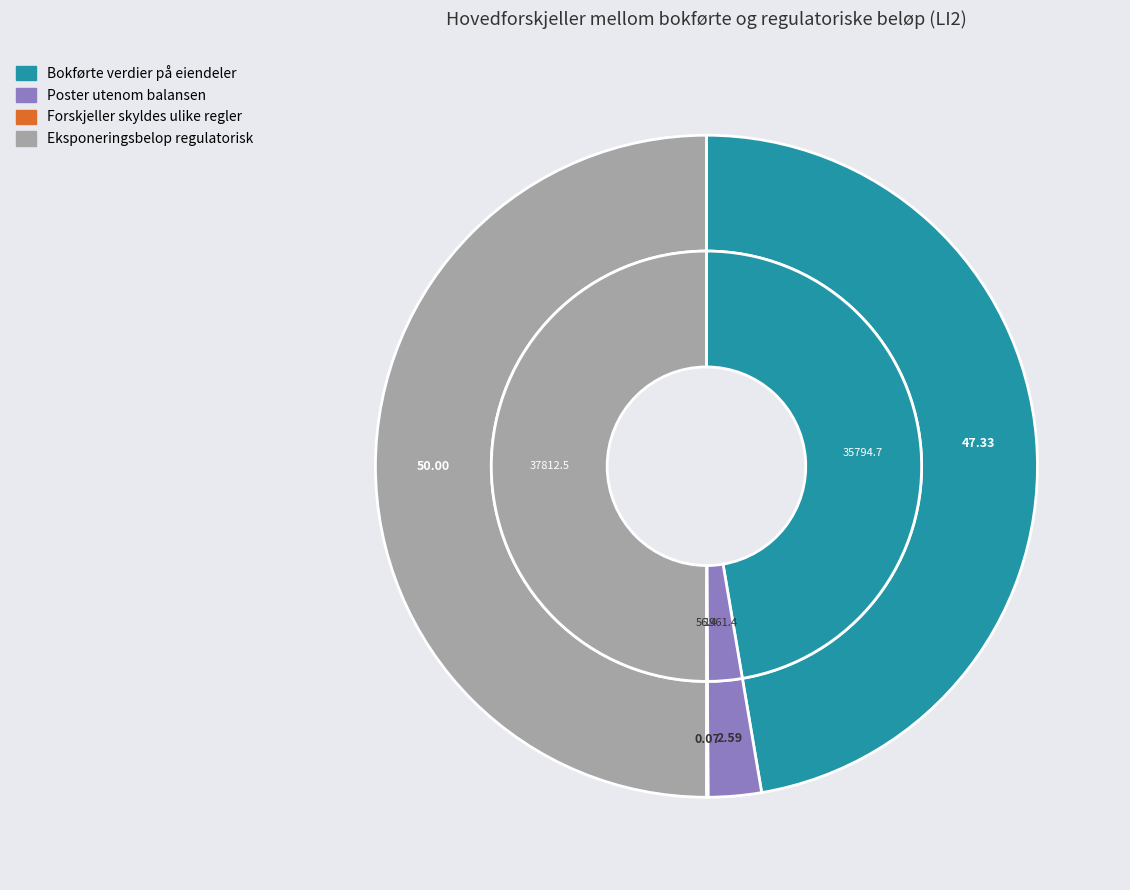

Rank the categories by value from lowest to highest.

Forskjeller skyldes ulike regler, Poster utenom balansen, Bokførte verdier på eiendeler, Eksponeringsbeløp regulatorisk